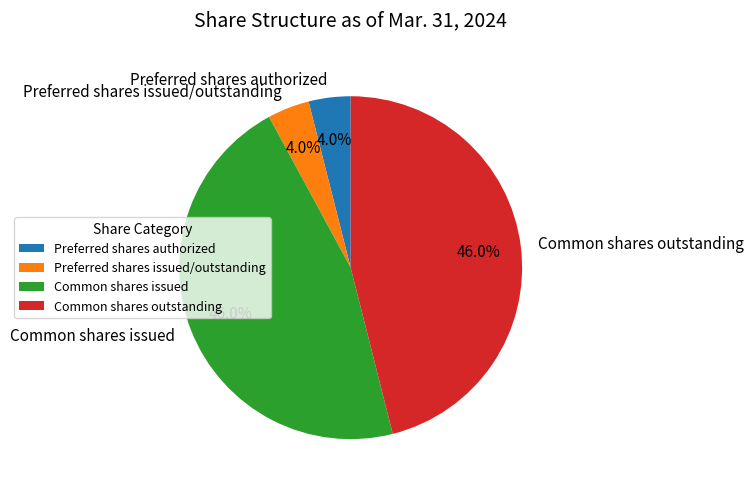

To the nearest percent, what portion does Common shares outstanding represent?

46%